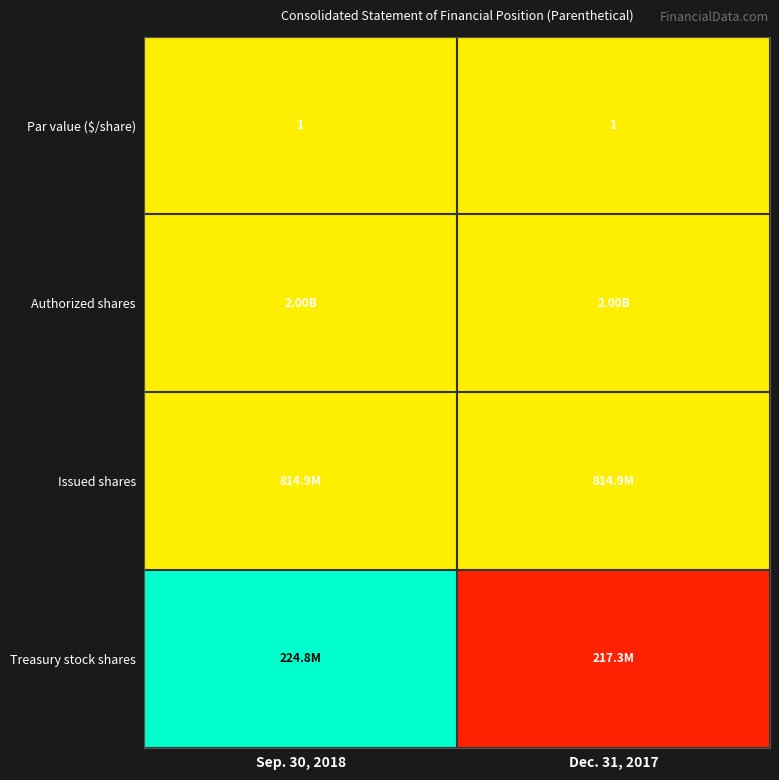

What is the average value of the Par value ($/share) series?

1.0